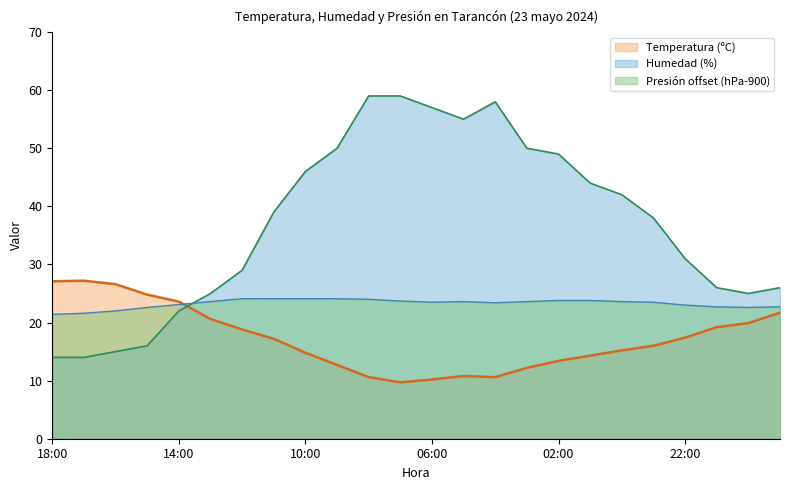

What is the average value of the Presión (hPa) offset series?

23.3